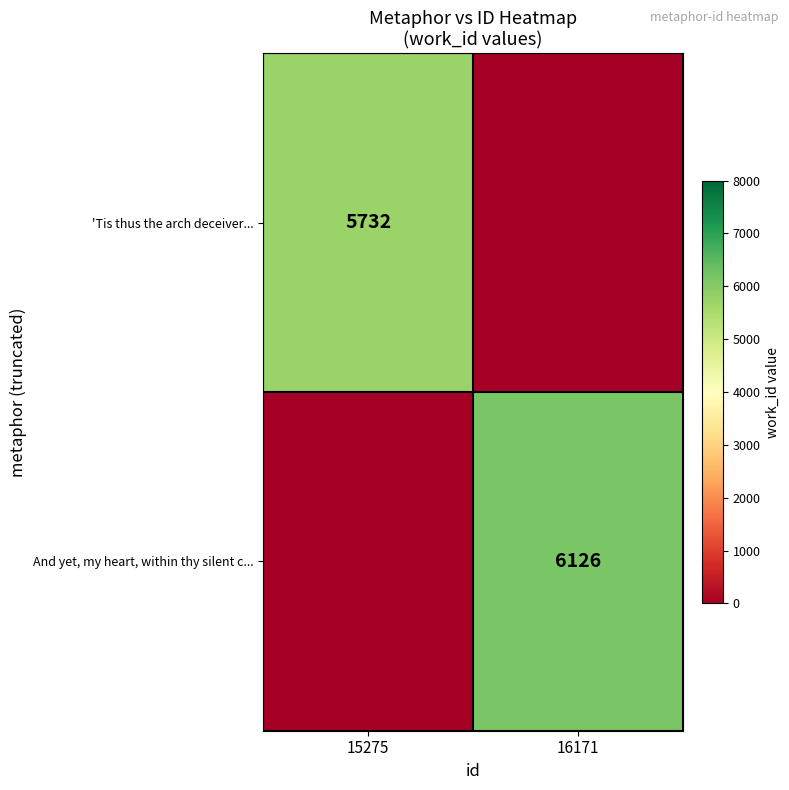

What is the sum of all 'Tis thus the arch deceiver... values?

5732